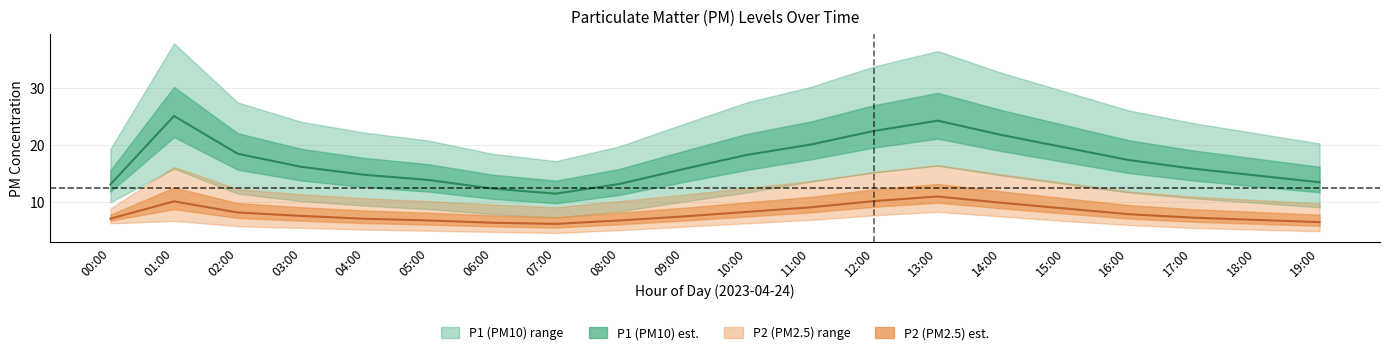

Does the chart display data point markers on the line(s)?

No